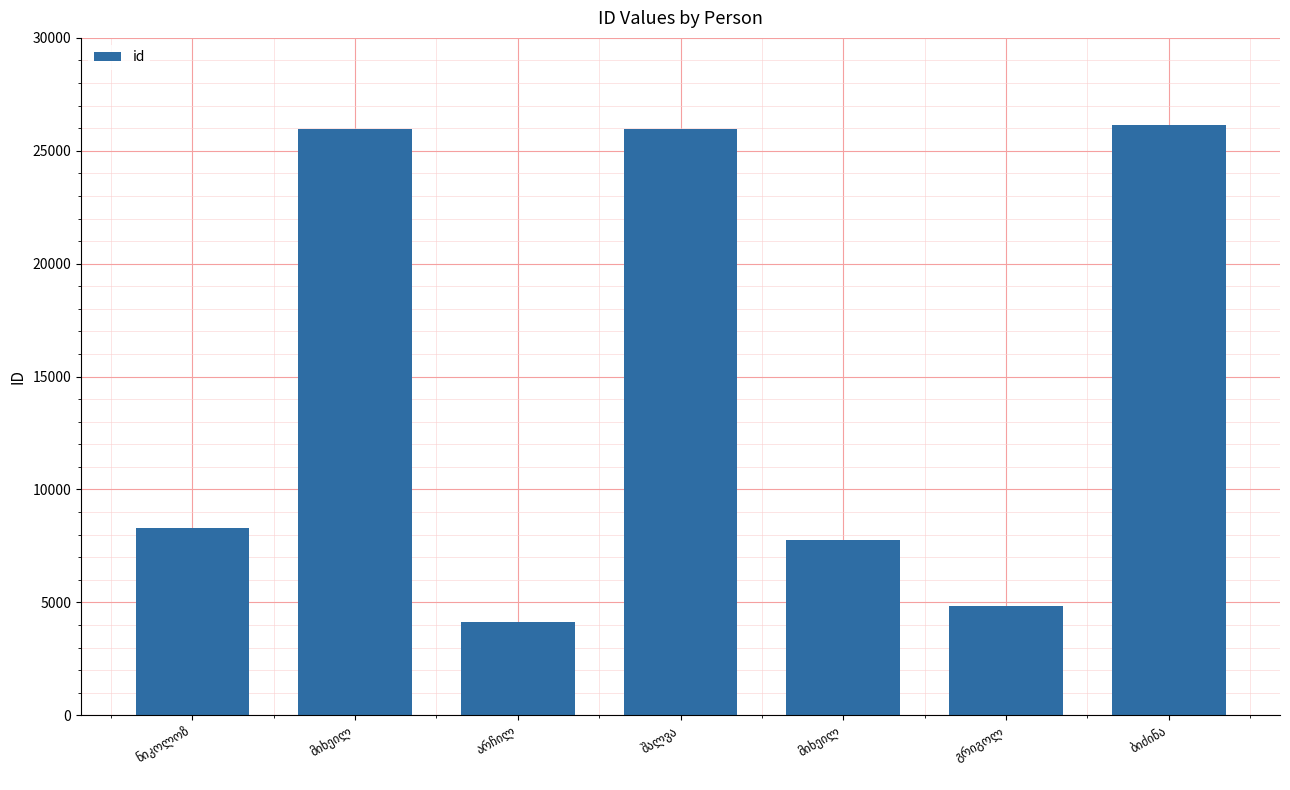

Count the number of data series in this chart.

1